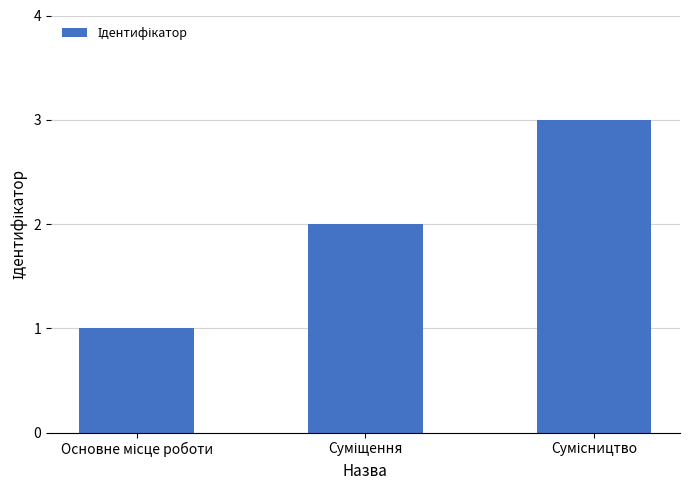

What is the sum of all values?

6